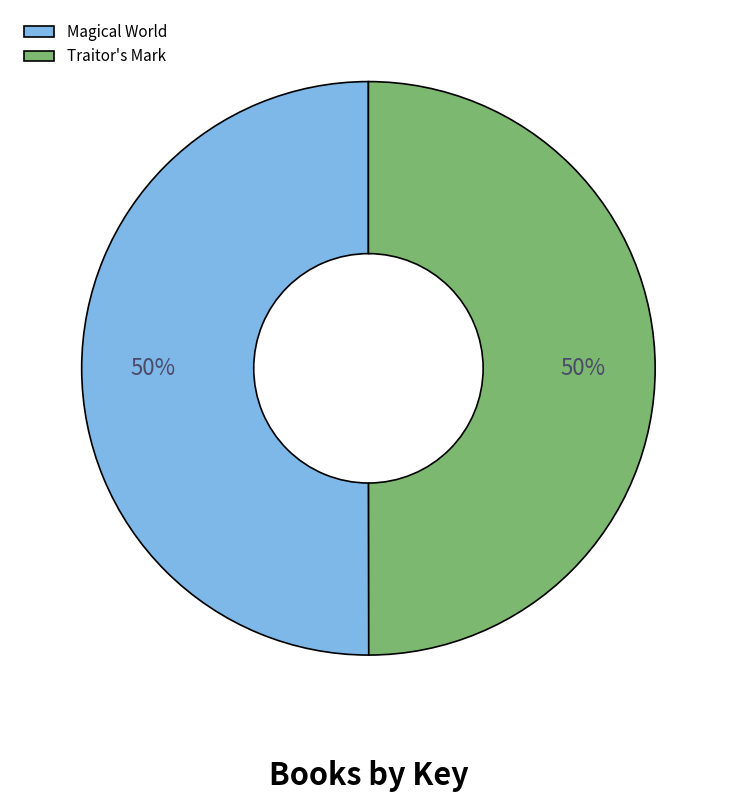

To the nearest percent, what is the average slice percentage?

50%